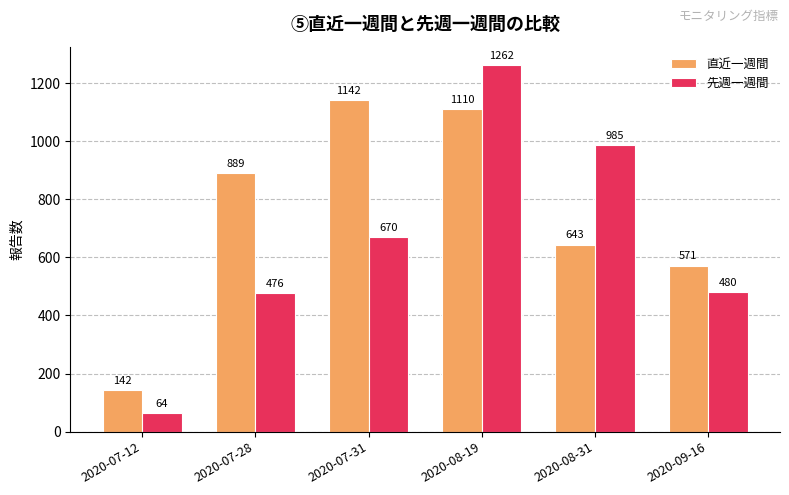

Rank the series by their average value, from lowest to highest.

先週一週間, 直近一週間